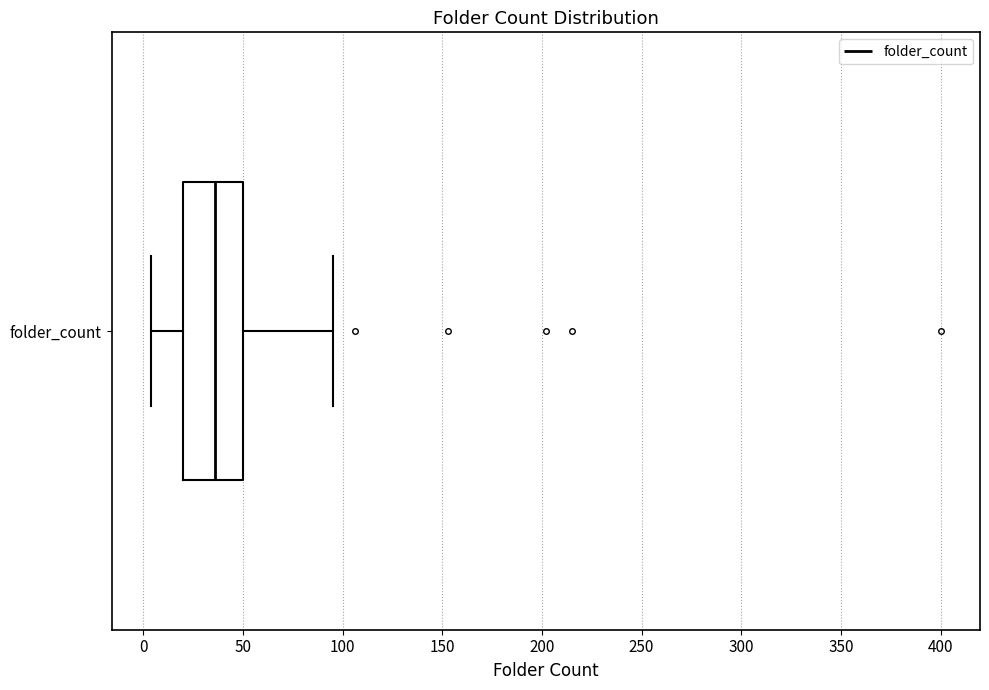

Transcribe this box plot: give where the median line is, the range the box spans, and where the two whiskers end, as read against the x-axis. The values are not printed on the chart, so give them approximately, as read against the axis.

median 35, box 20 to 50, whiskers 5 to 95